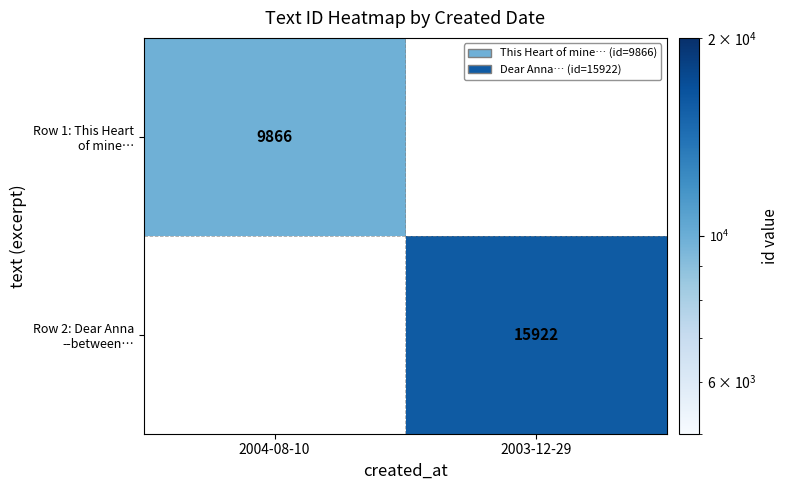

At how many categories does at least one series exceed 13363?

1